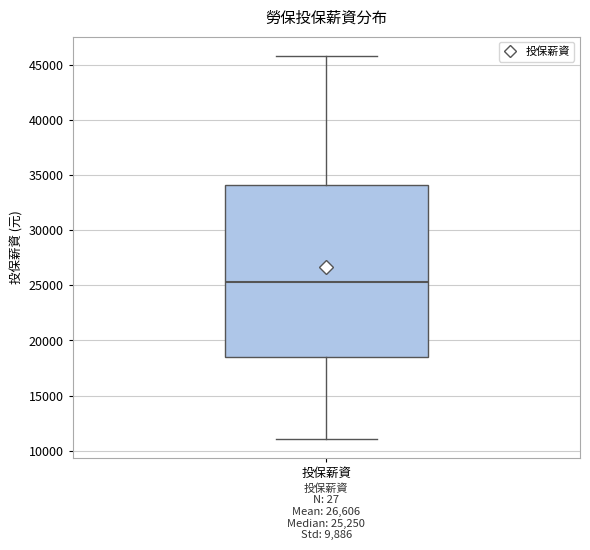

Read this box plot against the y-axis: the position of the median line, the range covered by the box, and the ends of both whiskers. The values are not printed on the chart, so give them approximately, as read against the axis.

median 25500, box 18500 to 34000, whiskers 11000 to 46000